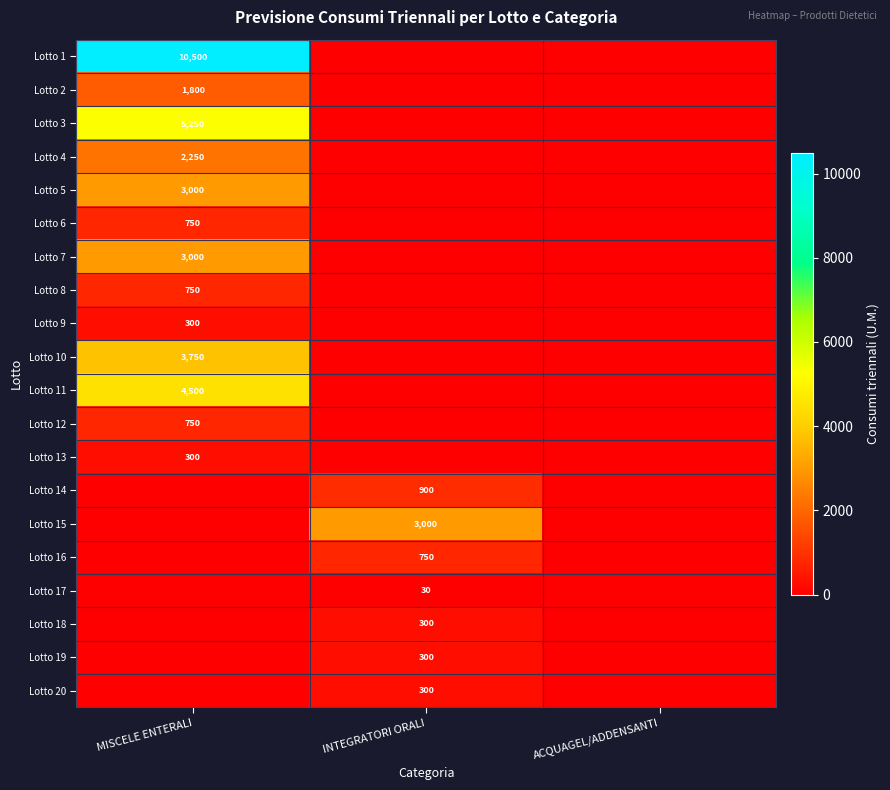

Is it true that Lotto 6 equals 361 at MISCELE ENTERALI?

False